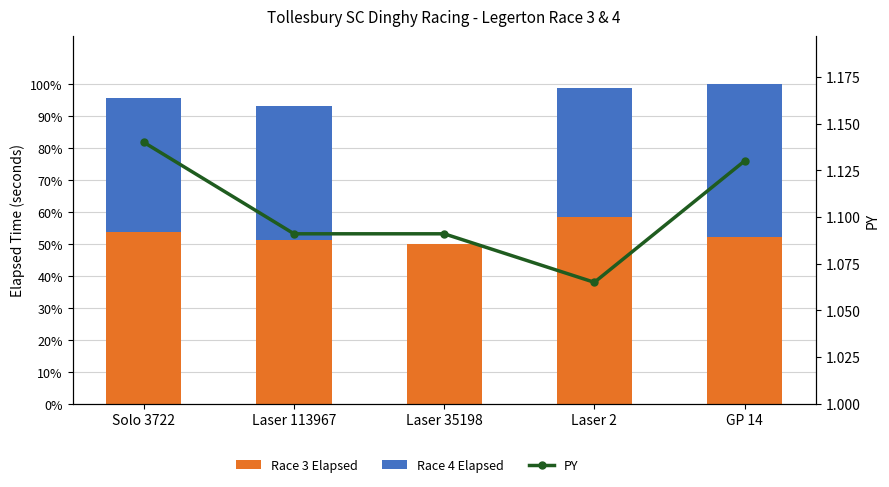

Count the number of categories in the chart.

5